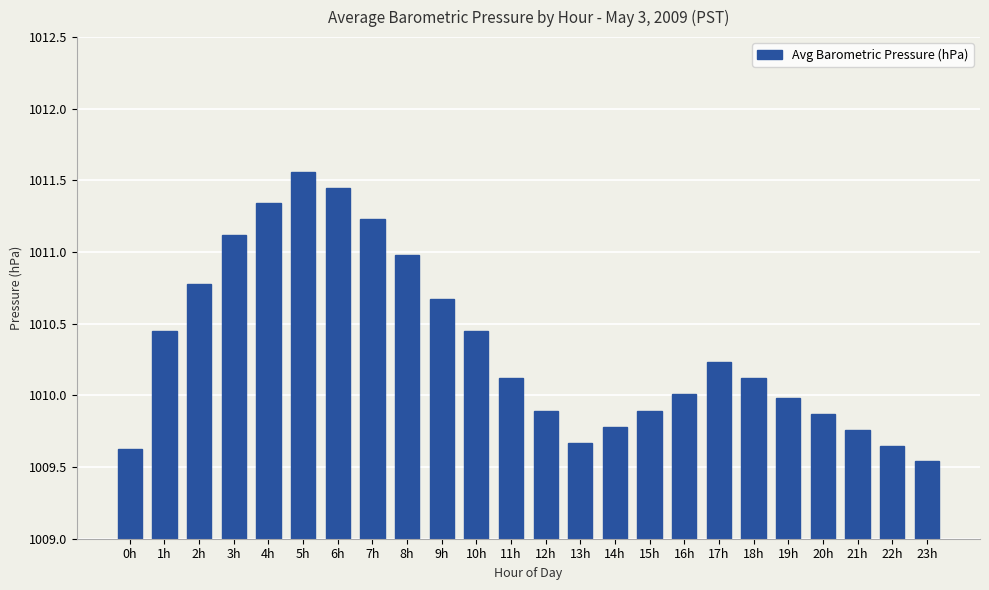

What is the difference between the maximum and minimum values?

2.0